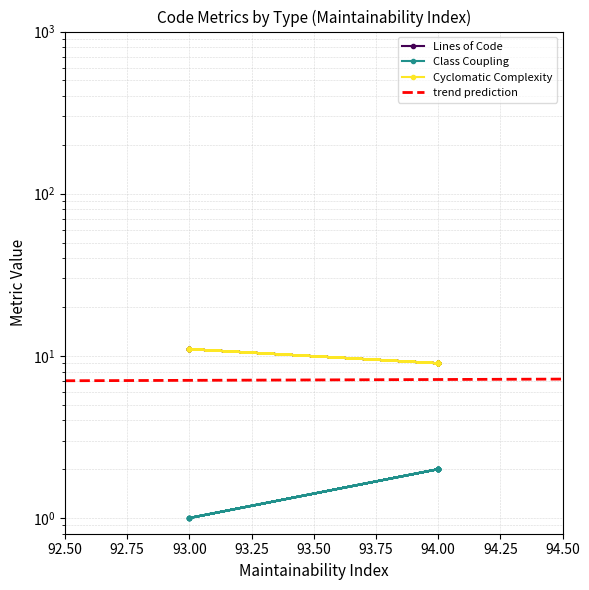

The Cyclomatic Complexity series shows 4 at 94.00. True or false?

False